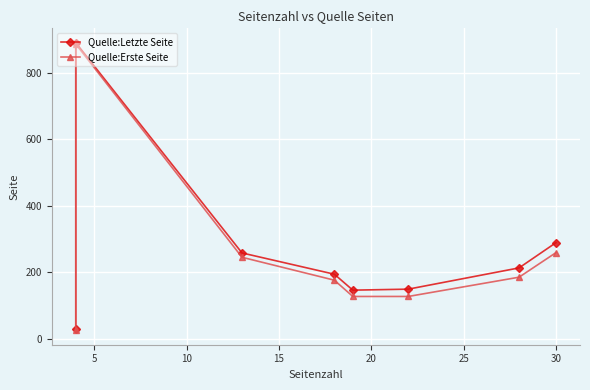

True or false: Quelle:Erste Seite and Quelle:Letzte Seite intersect in this chart.

False